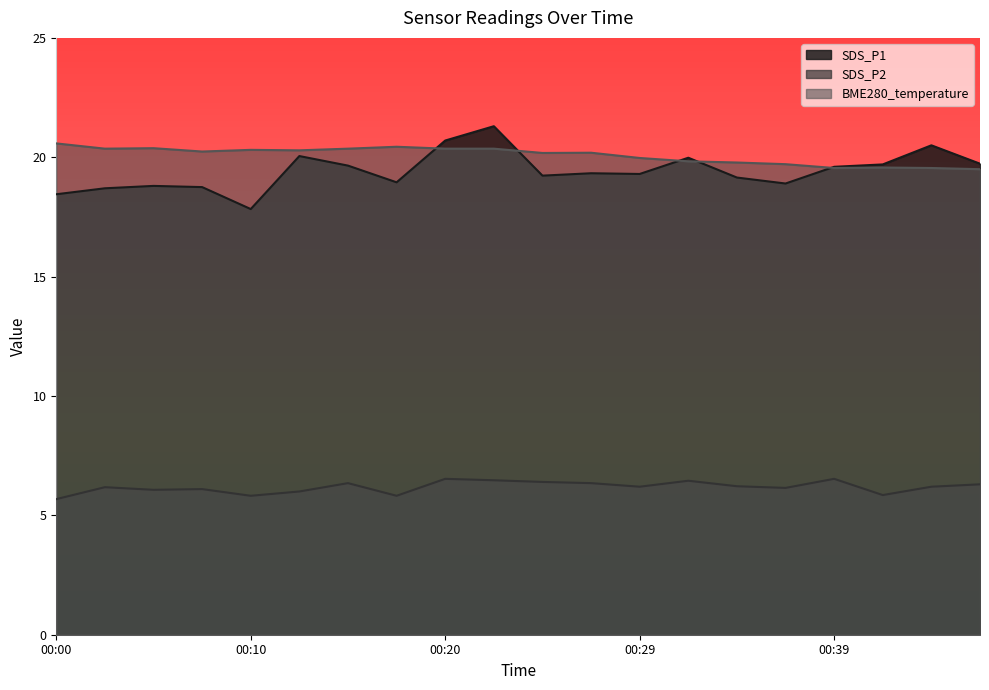

Rank the series at 00:27 from highest to lowest value.

BME280_temperature, SDS_P1, SDS_P2